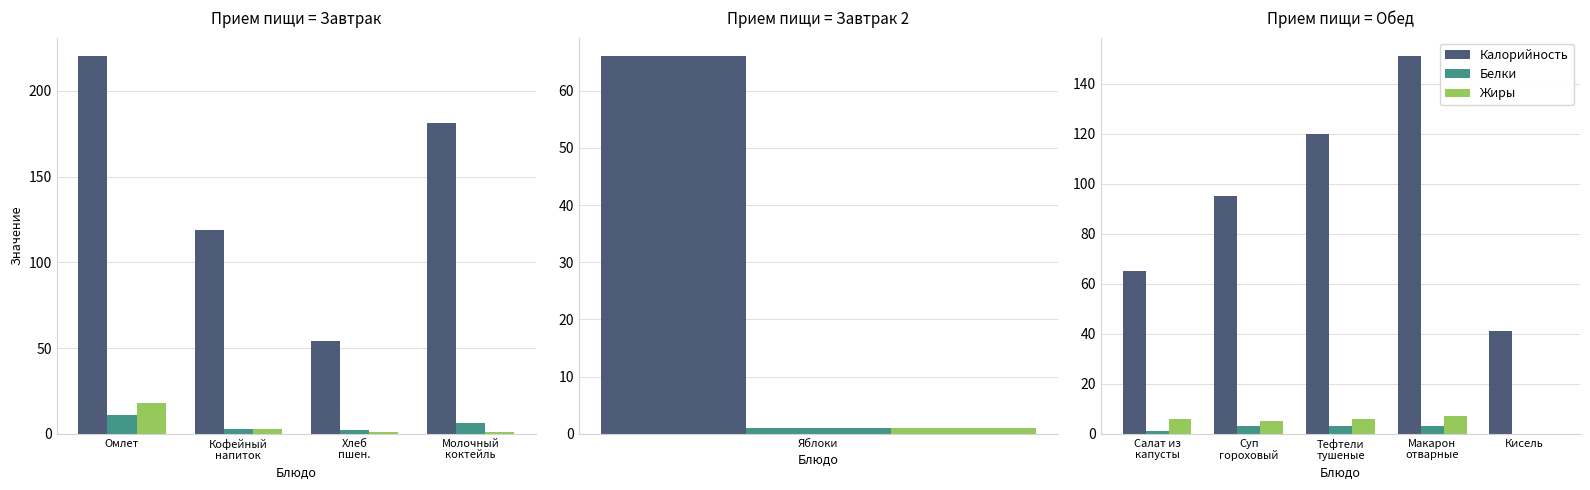

Which series has the largest total across all categories?

Калорийность